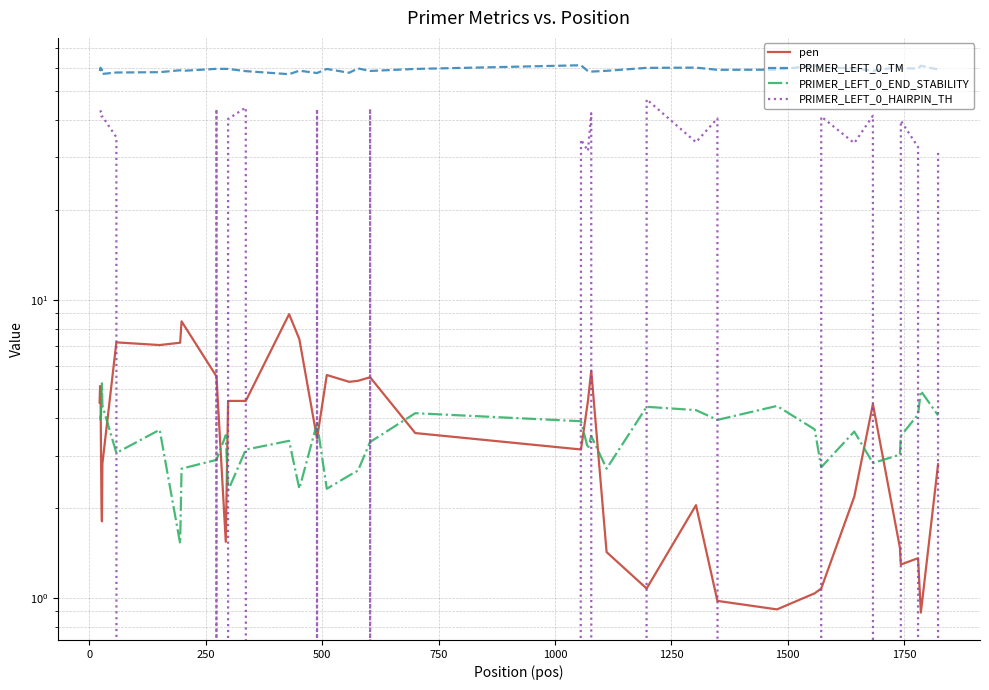

What is the value of the PRIMER_LEFT_0_HAIRPIN_TH point at the 33rd from the left?

41.1